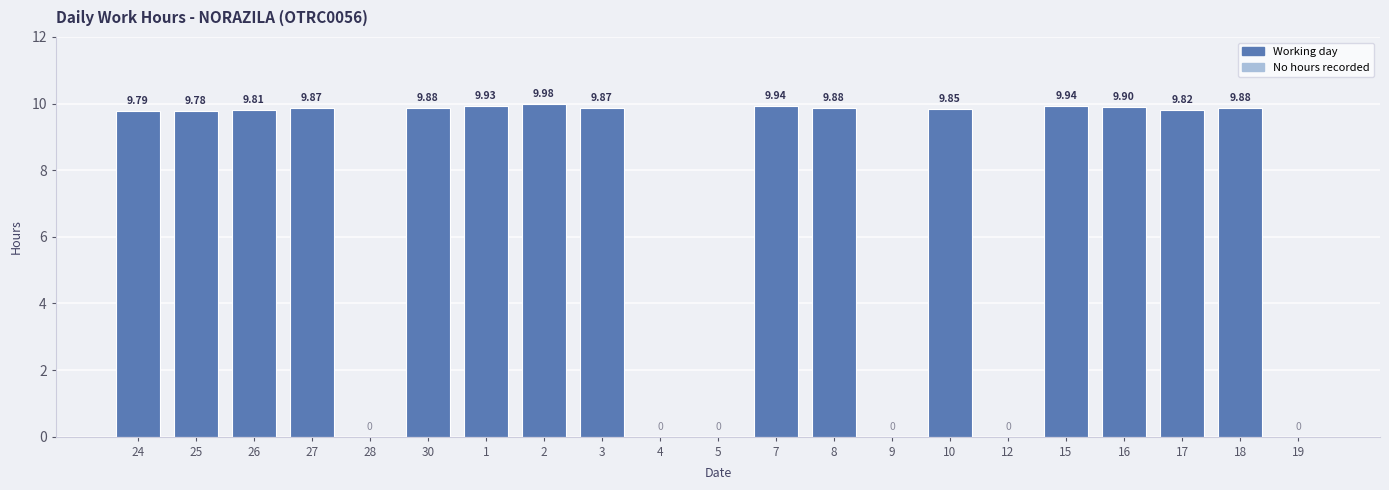

Are the bars horizontal?

No